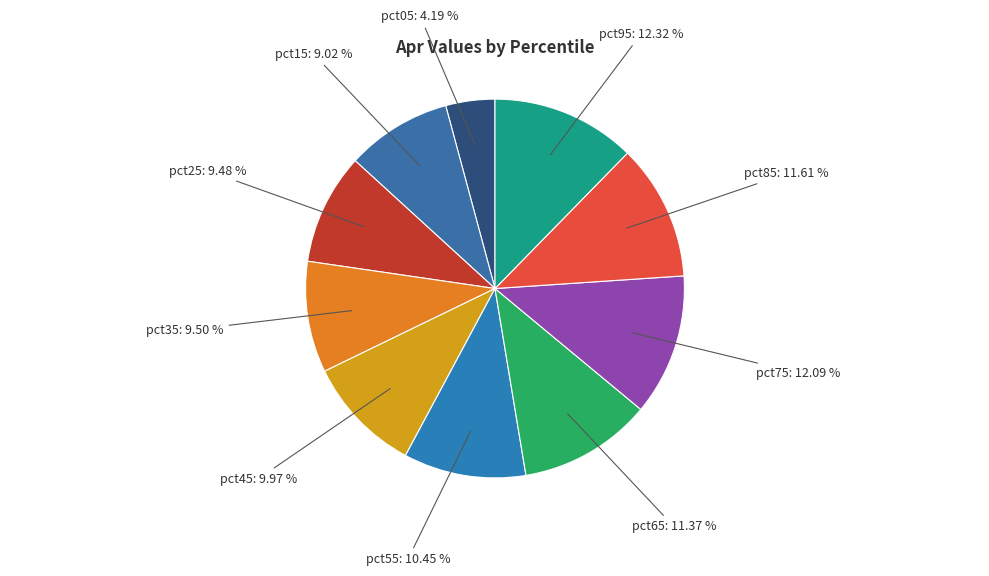

To the nearest percent, what is the difference between the largest and smallest slice percentages?

8%